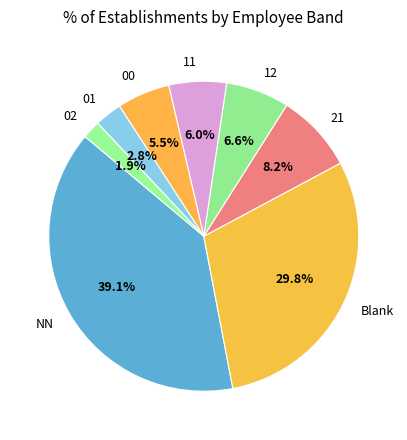

Count the number of slices in the pie.

8